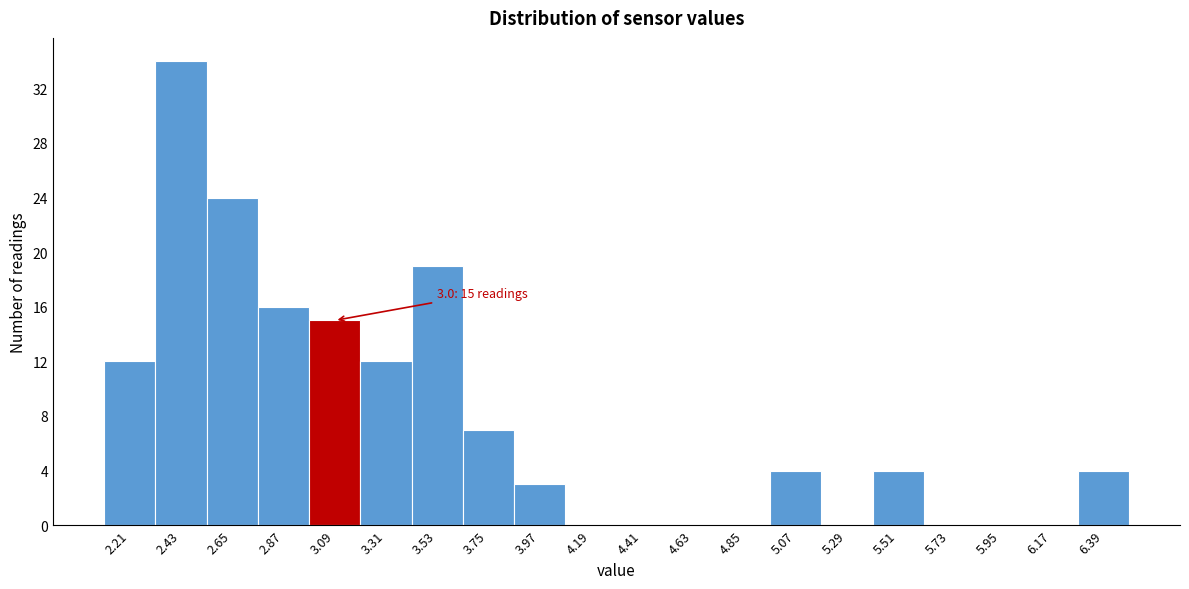

Over which range of the x-axis is the bar tallest?

2.32 to 2.54